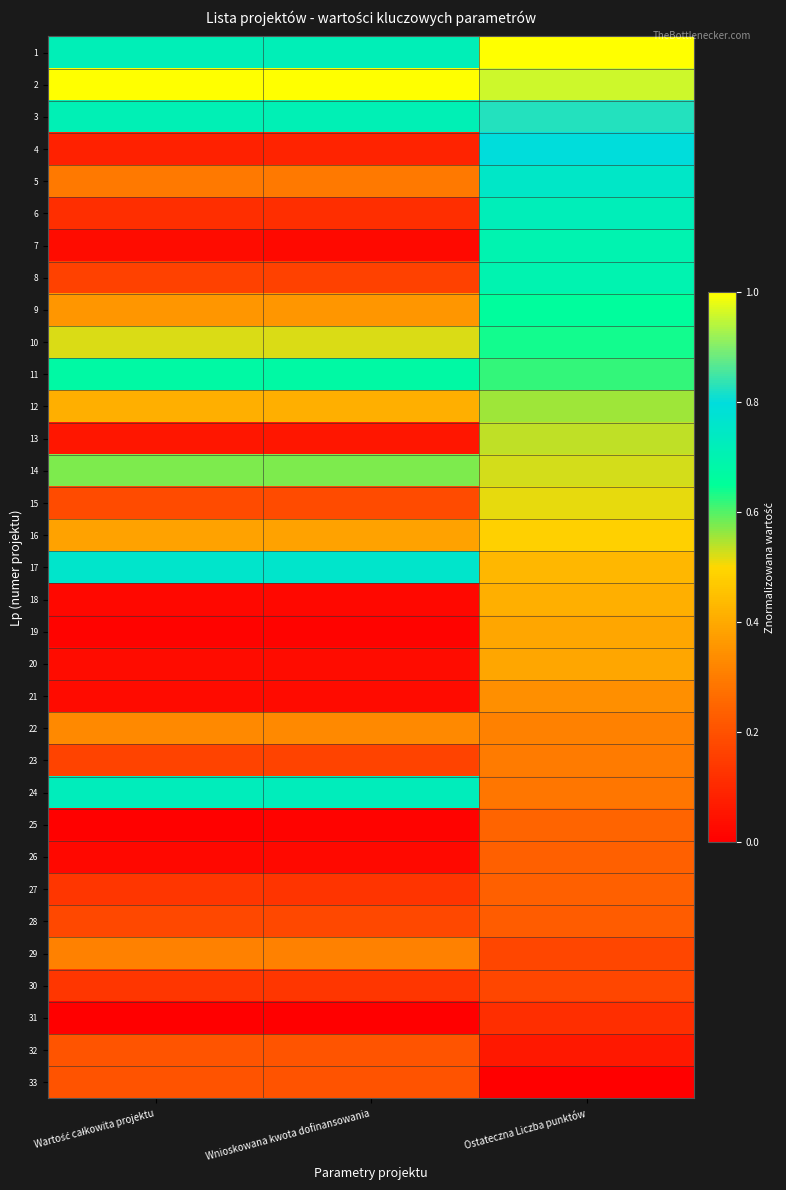

Reading right to left, extract all data points from this chart.

1: Ostateczna Liczba punktów=1.0	Wnioskowana kwota dofinansowania=0.7	Wartość całkowita projektu=0.7
2: Ostateczna Liczba punktów=1.0	Wnioskowana kwota dofinansowania=1.0	Wartość całkowita projektu=1.0
3: Ostateczna Liczba punktów=0.8	Wnioskowana kwota dofinansowania=0.7	Wartość całkowita projektu=0.7
4: Ostateczna Liczba punktów=0.8	Wnioskowana kwota dofinansowania=0.1	Wartość całkowita projektu=0.1
5: Ostateczna Liczba punktów=0.8	Wnioskowana kwota dofinansowania=0.3	Wartość całkowita projektu=0.3
6: Ostateczna Liczba punktów=0.7	Wnioskowana kwota dofinansowania=0.1	Wartość całkowita projektu=0.1
7: Ostateczna Liczba punktów=0.7	Wnioskowana kwota dofinansowania=0.0	Wartość całkowita projektu=0.0
8: Ostateczna Liczba punktów=0.7	Wnioskowana kwota dofinansowania=0.2	Wartość całkowita projektu=0.2
9: Ostateczna Liczba punktów=0.7	Wnioskowana kwota dofinansowania=0.4	Wartość całkowita projektu=0.4
10: Ostateczna Liczba punktów=0.6	Wnioskowana kwota dofinansowania=0.5	Wartość całkowita projektu=0.5
11: Ostateczna Liczba punktów=0.6	Wnioskowana kwota dofinansowania=0.7	Wartość całkowita projektu=0.7
12: Ostateczna Liczba punktów=0.6	Wnioskowana kwota dofinansowania=0.4	Wartość całkowita projektu=0.4
13: Ostateczna Liczba punktów=0.5	Wnioskowana kwota dofinansowania=0.1	Wartość całkowita projektu=0.1
14: Ostateczna Liczba punktów=0.5	Wnioskowana kwota dofinansowania=0.6	Wartość całkowita projektu=0.6
15: Ostateczna Liczba punktów=0.5	Wnioskowana kwota dofinansowania=0.2	Wartość całkowita projektu=0.2
16: Ostateczna Liczba punktów=0.5	Wnioskowana kwota dofinansowania=0.4	Wartość całkowita projektu=0.4
17: Ostateczna Liczba punktów=0.4	Wnioskowana kwota dofinansowania=0.8	Wartość całkowita projektu=0.8
18: Ostateczna Liczba punktów=0.4	Wnioskowana kwota dofinansowania=0.0	Wartość całkowita projektu=0.0
19: Ostateczna Liczba punktów=0.4	Wnioskowana kwota dofinansowania=0.0	Wartość całkowita projektu=0.0
20: Ostateczna Liczba punktów=0.4	Wnioskowana kwota dofinansowania=0.0	Wartość całkowita projektu=0.0
21: Ostateczna Liczba punktów=0.3	Wnioskowana kwota dofinansowania=0.0	Wartość całkowita projektu=0.0
22: Ostateczna Liczba punktów=0.3	Wnioskowana kwota dofinansowania=0.3	Wartość całkowita projektu=0.3
23: Ostateczna Liczba punktów=0.3	Wnioskowana kwota dofinansowania=0.2	Wartość całkowita projektu=0.2
24: Ostateczna Liczba punktów=0.3	Wnioskowana kwota dofinansowania=0.7	Wartość całkowita projektu=0.7
25: Ostateczna Liczba punktów=0.2	Wnioskowana kwota dofinansowania=0.0	Wartość całkowita projektu=0.0
26: Ostateczna Liczba punktów=0.2	Wnioskowana kwota dofinansowania=0.0	Wartość całkowita projektu=0.0
27: Ostateczna Liczba punktów=0.2	Wnioskowana kwota dofinansowania=0.1	Wartość całkowita projektu=0.1
28: Ostateczna Liczba punktów=0.2	Wnioskowana kwota dofinansowania=0.2	Wartość całkowita projektu=0.2
29: Ostateczna Liczba punktów=0.2	Wnioskowana kwota dofinansowania=0.3	Wartość całkowita projektu=0.3
30: Ostateczna Liczba punktów=0.2	Wnioskowana kwota dofinansowania=0.1	Wartość całkowita projektu=0.1
31: Ostateczna Liczba punktów=0.1	Wnioskowana kwota dofinansowania=0.0	Wartość całkowita projektu=0.0
32: Ostateczna Liczba punktów=0.1	Wnioskowana kwota dofinansowania=0.2	Wartość całkowita projektu=0.2
33: Ostateczna Liczba punktów=0.0	Wnioskowana kwota dofinansowania=0.2	Wartość całkowita projektu=0.2